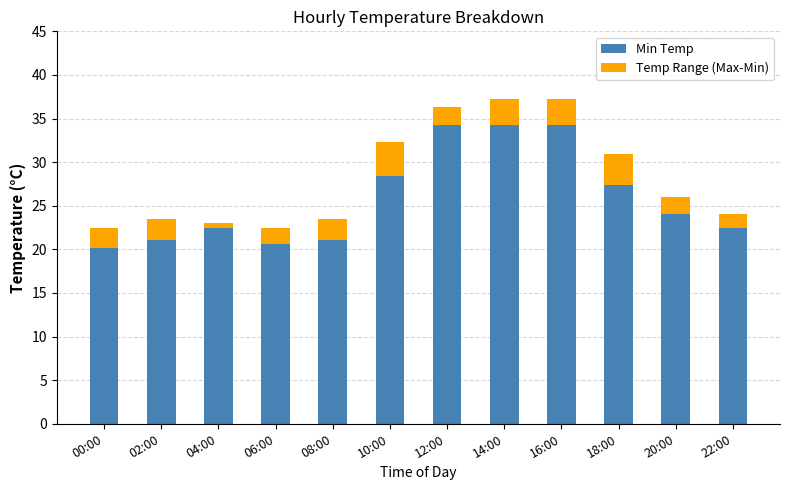

What is the total value across all series at 00:00?

22.5